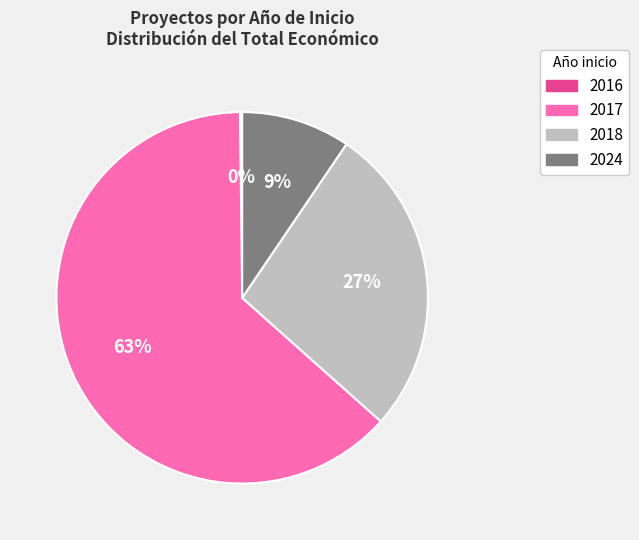

Combined, do 2017 and 2018 account for over 50%?

Yes